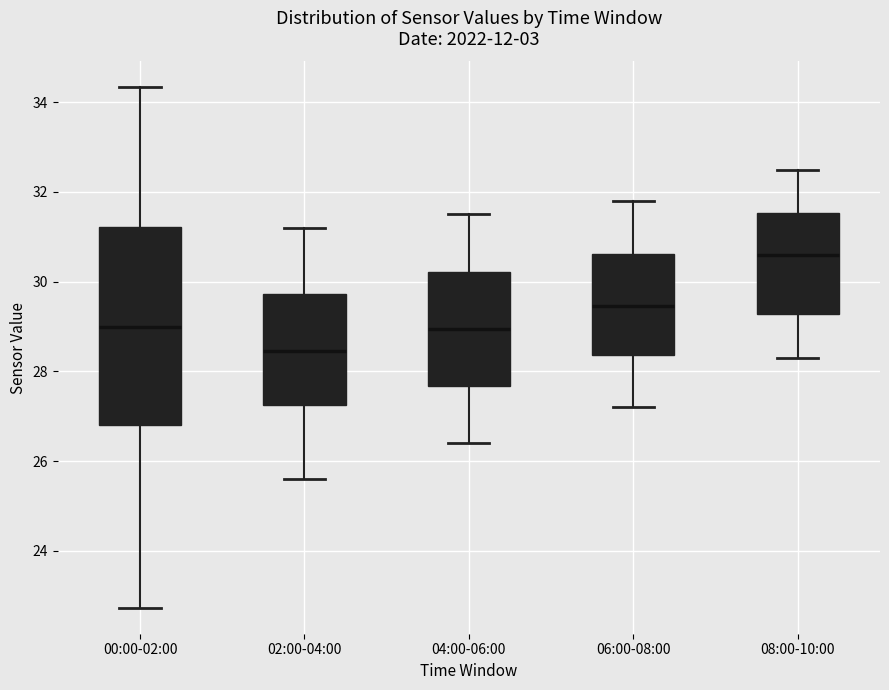

Which box is the tallest, from its lower edge to its upper edge?

00:00-02:00